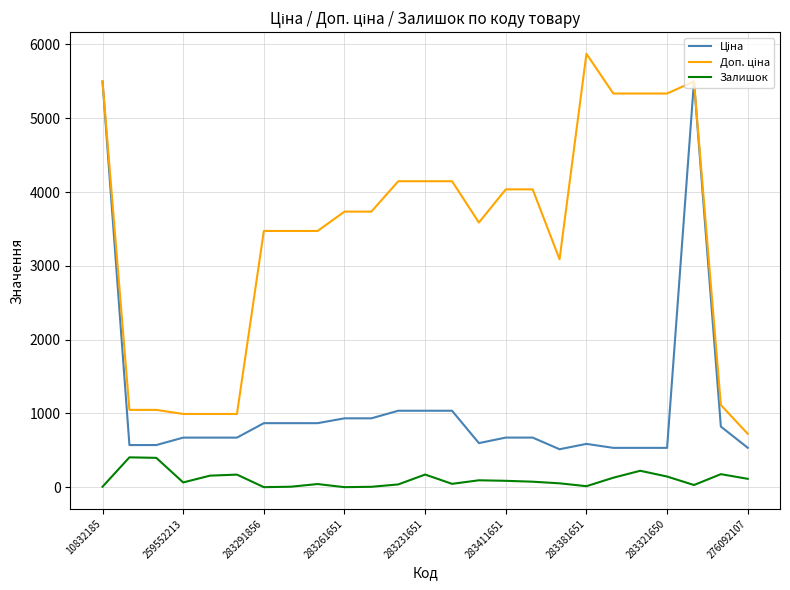

What is the greatest value displayed?

5872.6